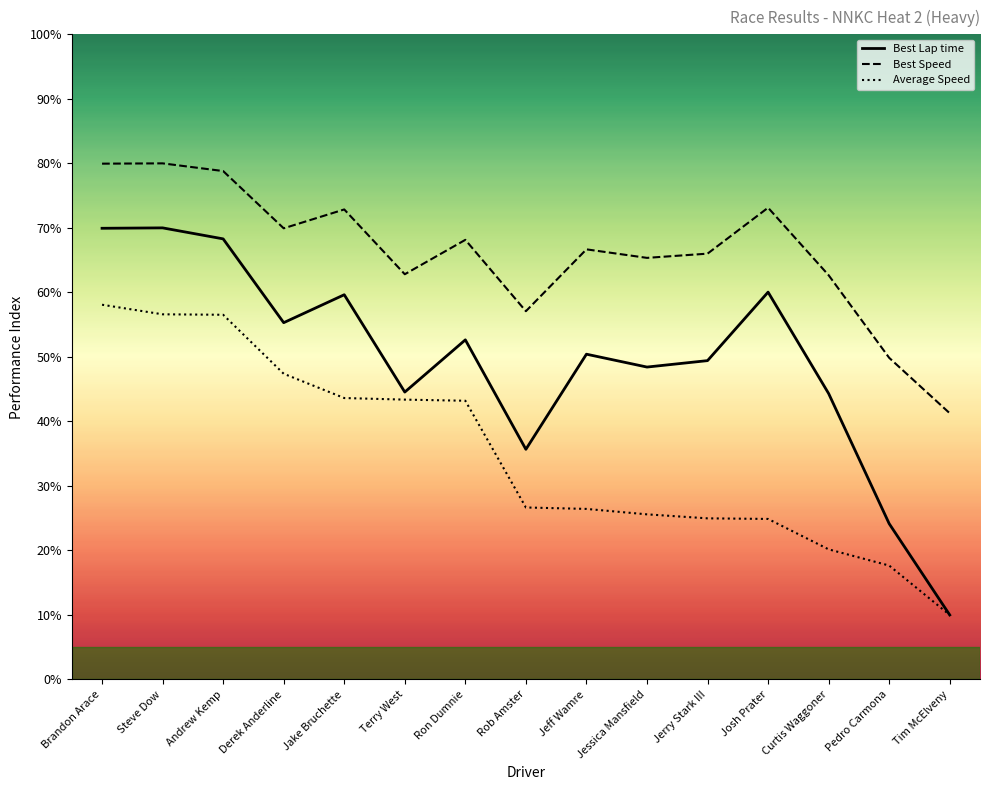

How many data points does each series have?

15